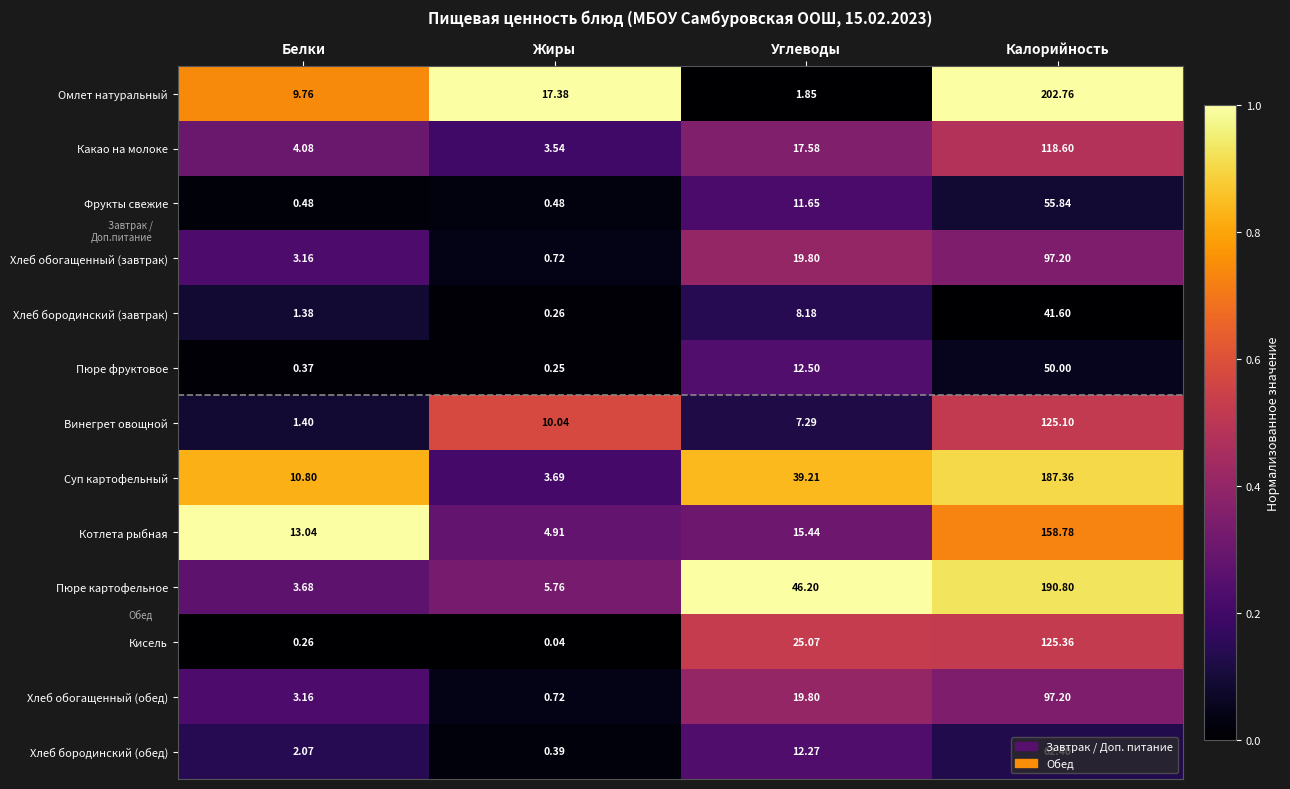

Which series has the largest range (max minus min)?

Омлет натуральный